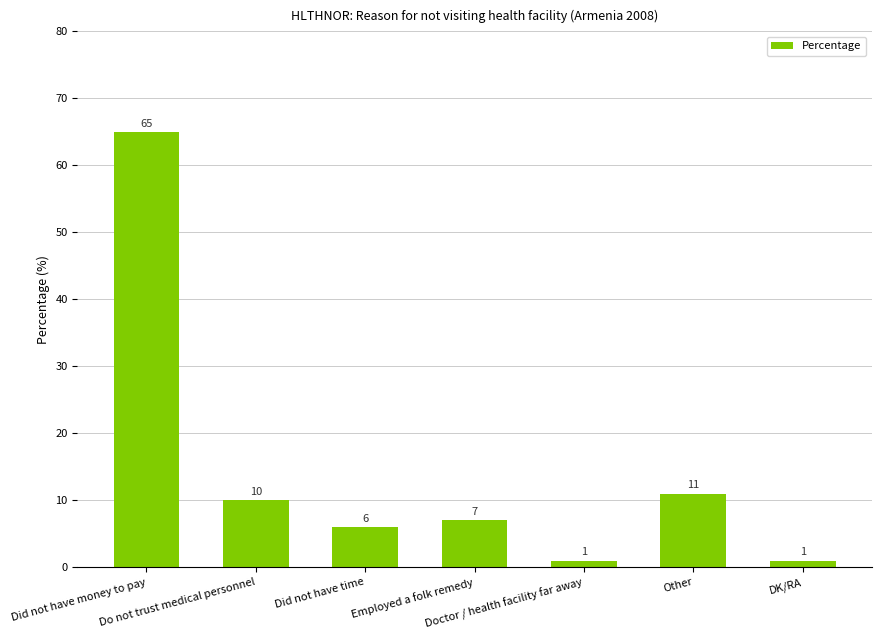

What is the difference between the values at Did not have time and Employed a folk remedy?

1